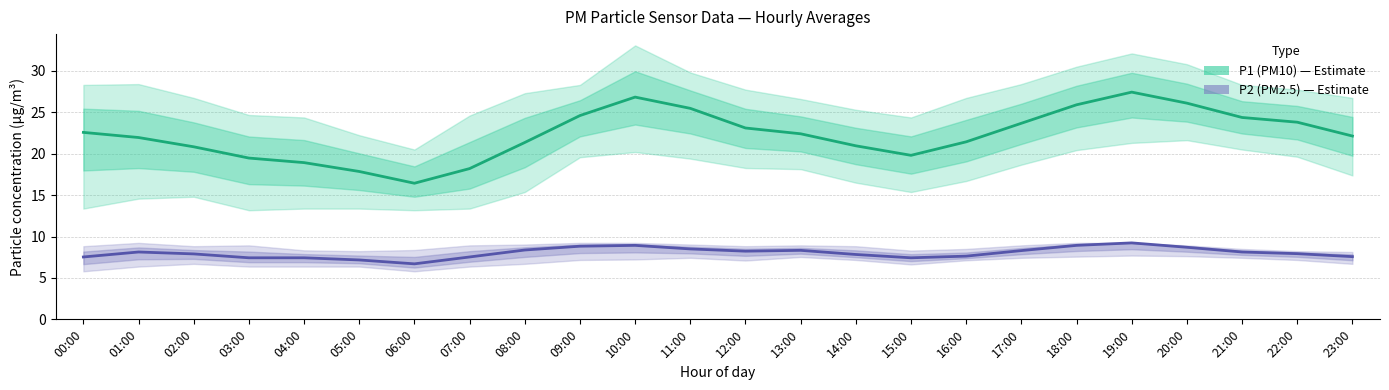

Which series changed the most between 15:00 and 17:00?

P1 (PM10)